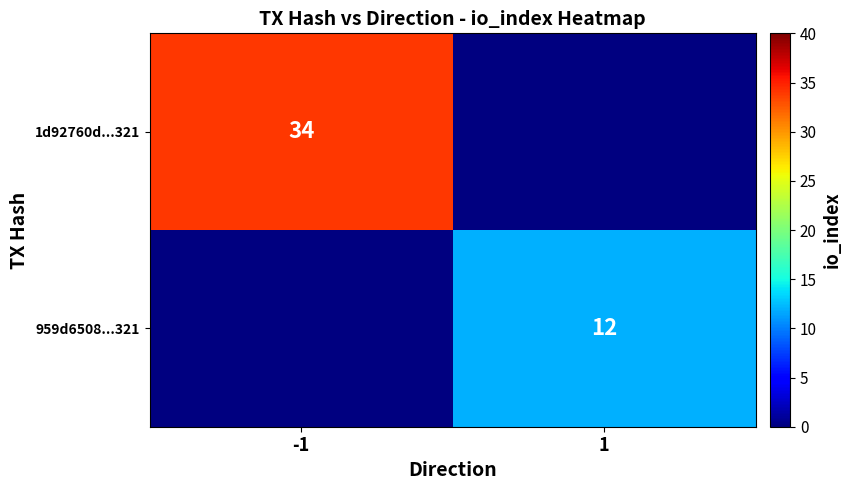

The 959d6508...321 series shows 12 at 1. True or false?

True